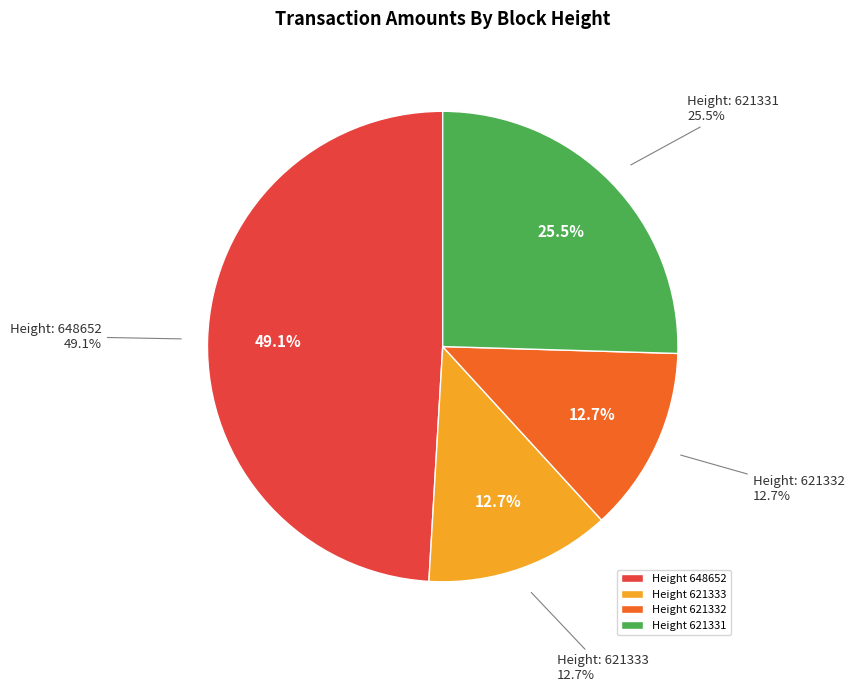

How many slices are in this pie chart?

4